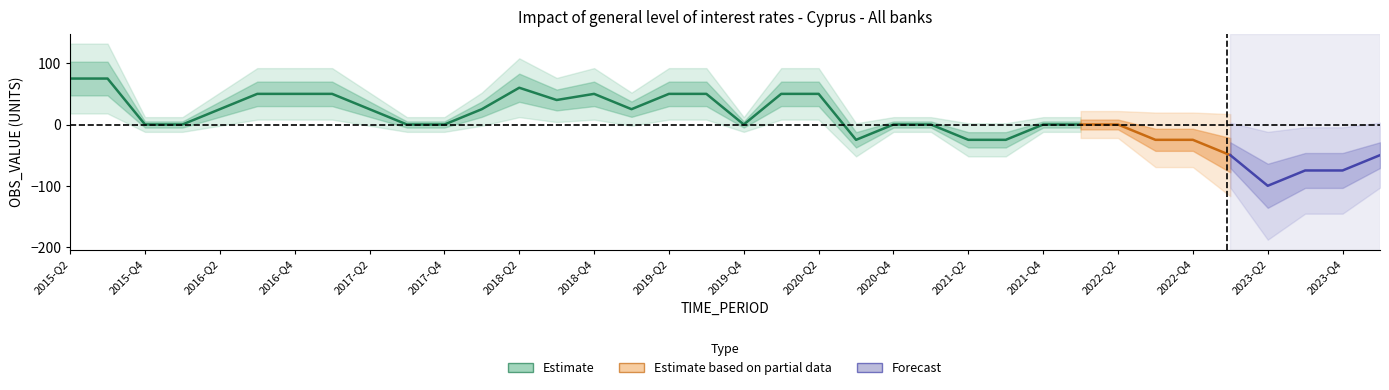

What is the difference between the maximum and minimum values?

175